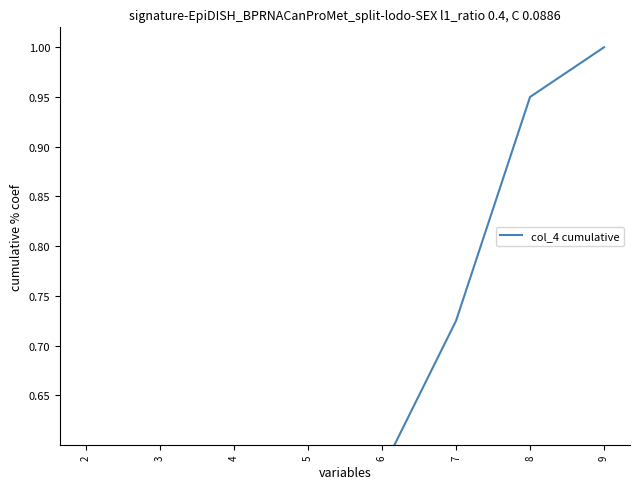

At which category does the chart reach its peak across all series?

9